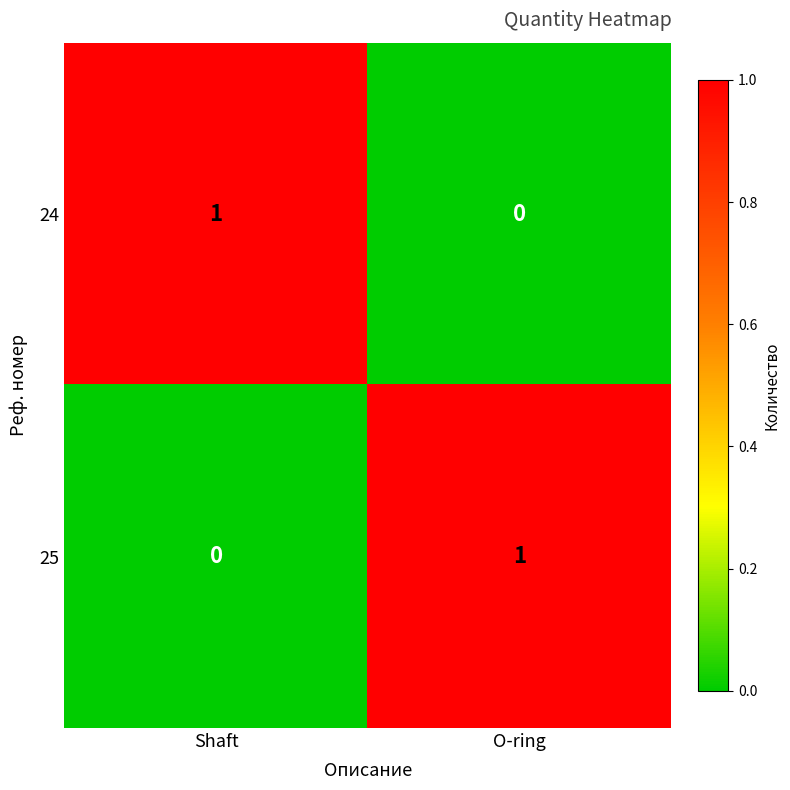

Where is 24 nearest to the value 0?

O-ring